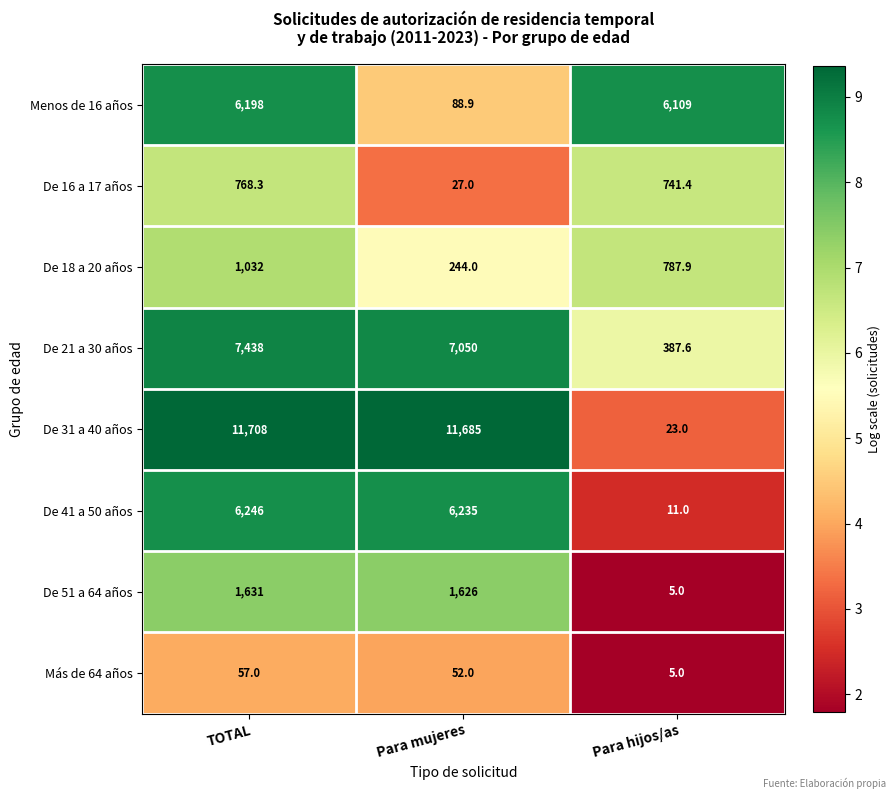

Which series has the widest spread of values?

De 31 a 40 años